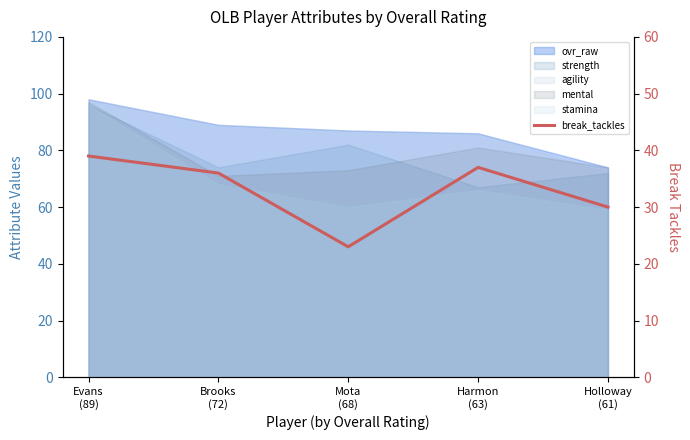

What is the sum of all values?

165